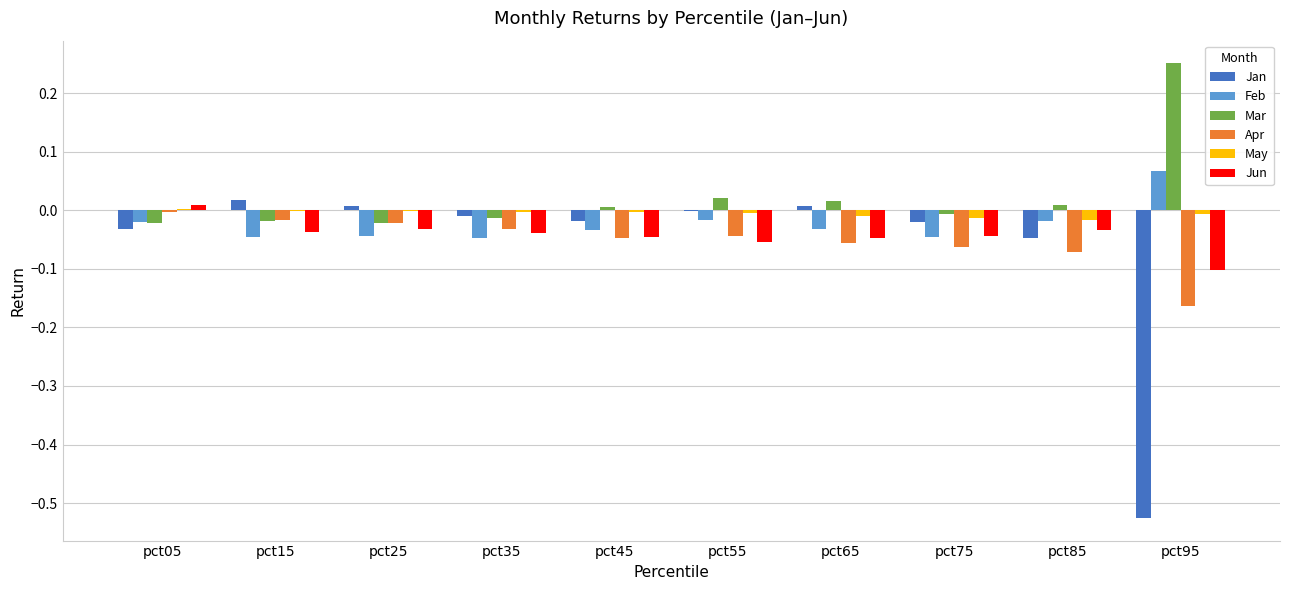

How many data points does each series have?

10